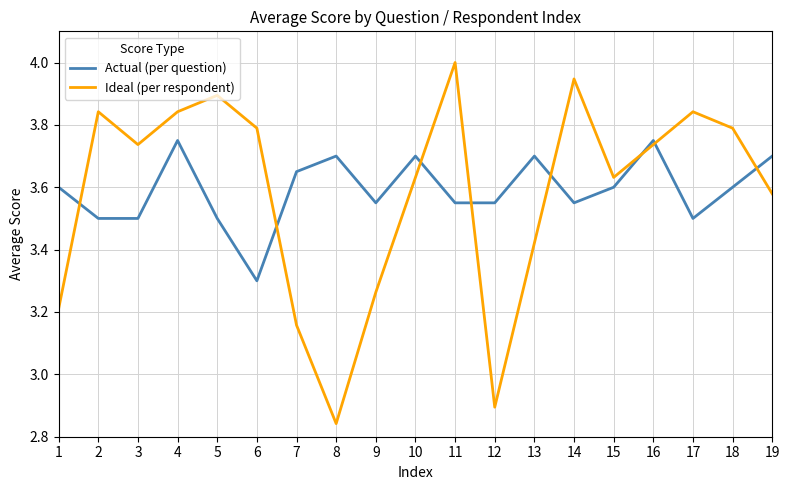

At which label is Ideal (per respondent) closest to 3?

12